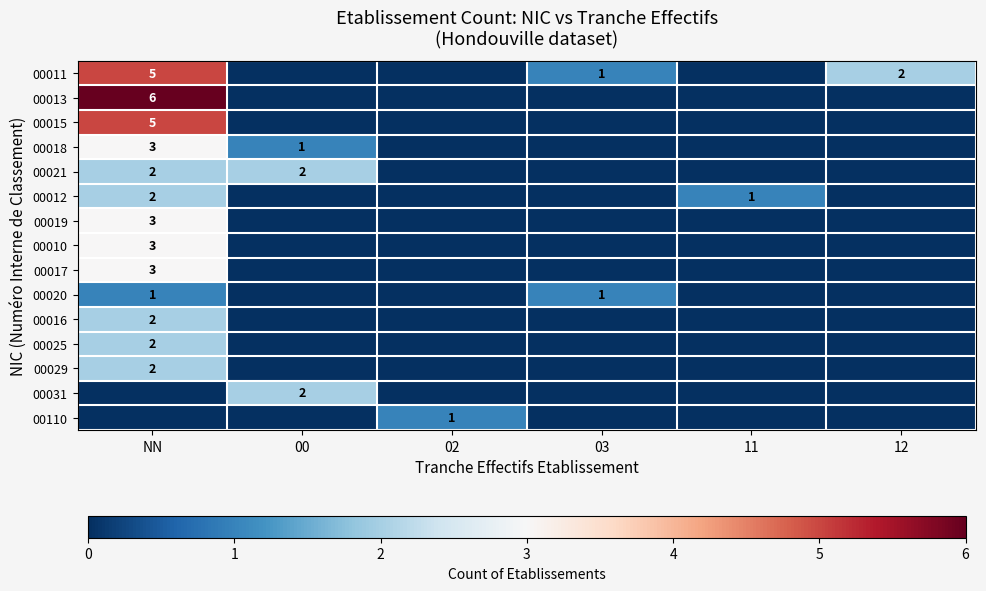

At which label does 00012 reach its minimum?

00